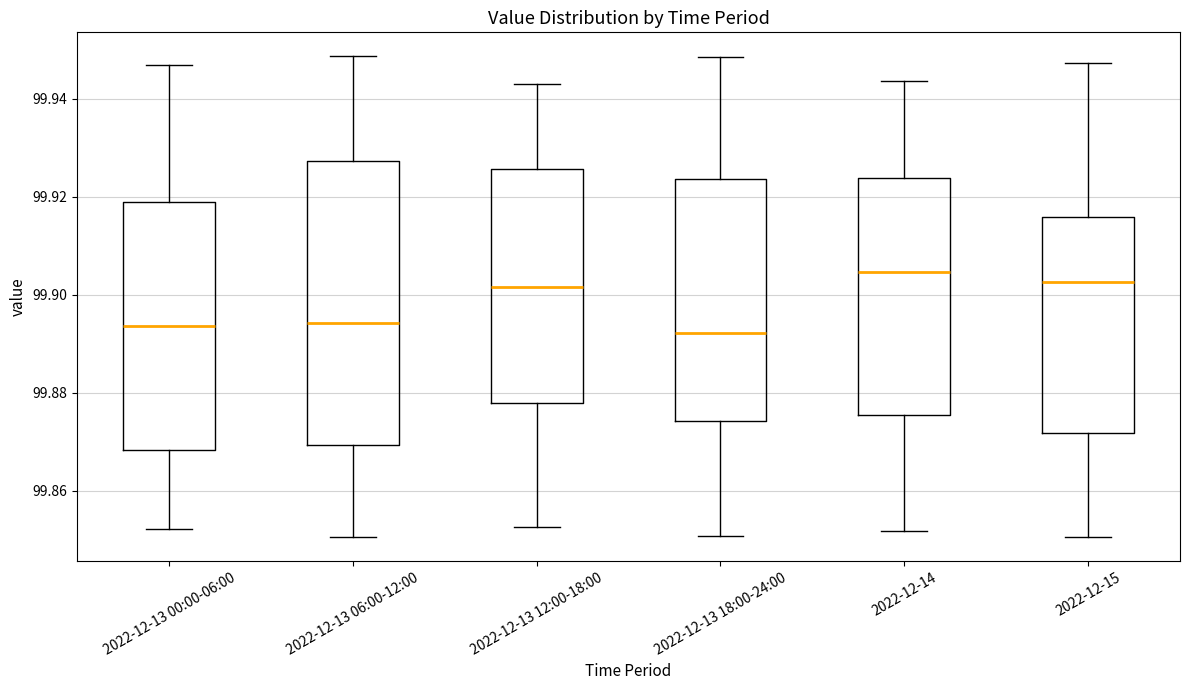

Comparing the boxes themselves (not the whiskers), which one is the tallest?

2022-12-13 06:00-12:00